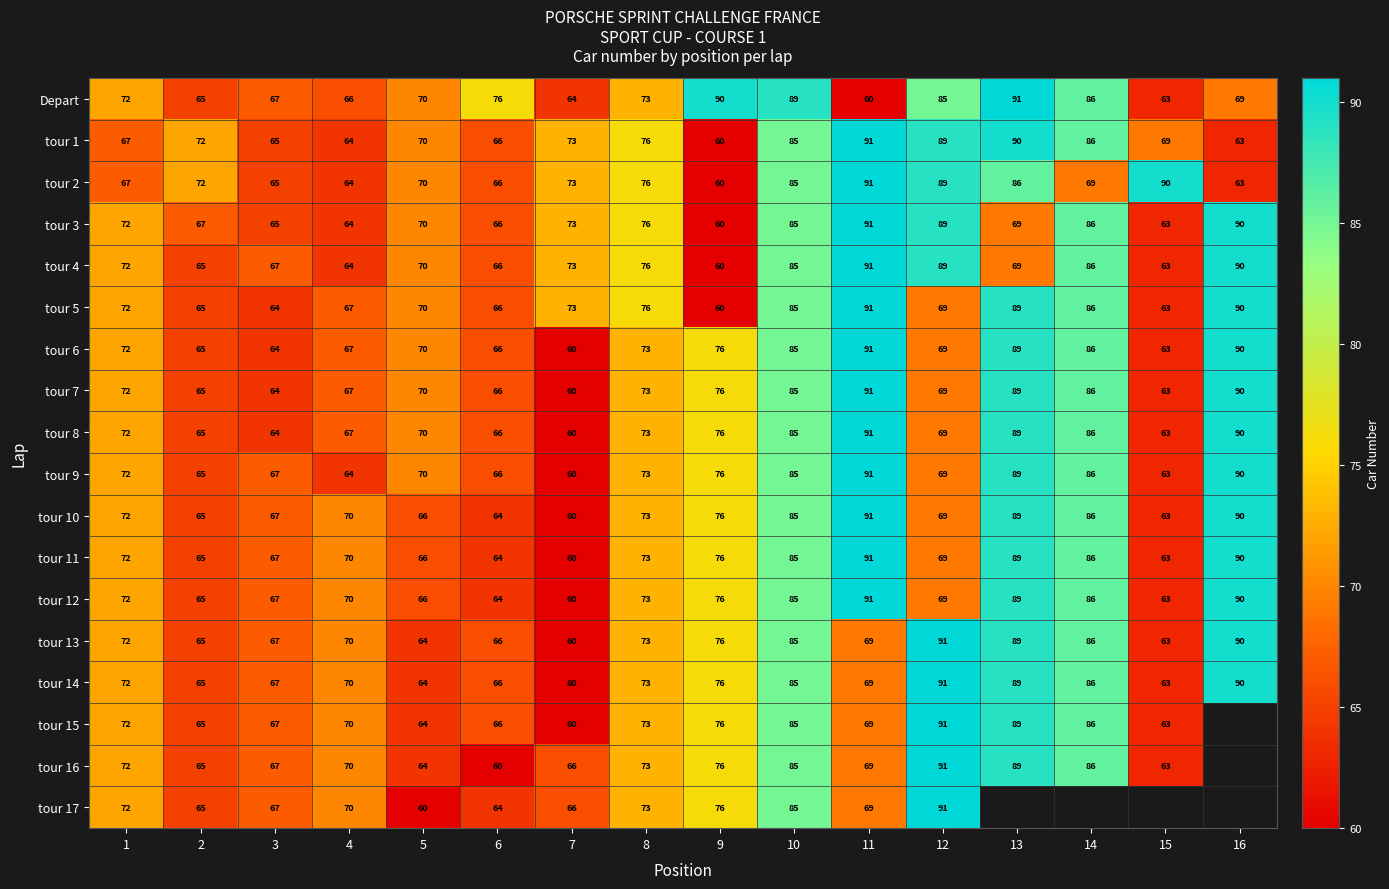

Rank the series by their maximum value, from lowest to highest.

Depart, tour 1, tour 2, tour 3, tour 4, tour 5, tour 6, tour 7, tour 8, tour 9, tour 10, tour 11, tour 12, tour 13, tour 14, tour 15, tour 16, tour 17